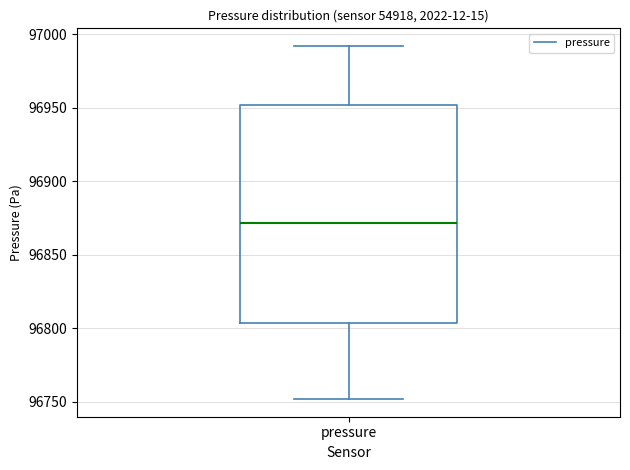

Transcribe this box plot: give where the median line is, the range the box spans, and where the two whiskers end, as read against the y-axis. The values are not printed on the chart, so give them approximately, as read against the axis.

median 96870, box 96805 to 96950, whiskers 96750 to 96990